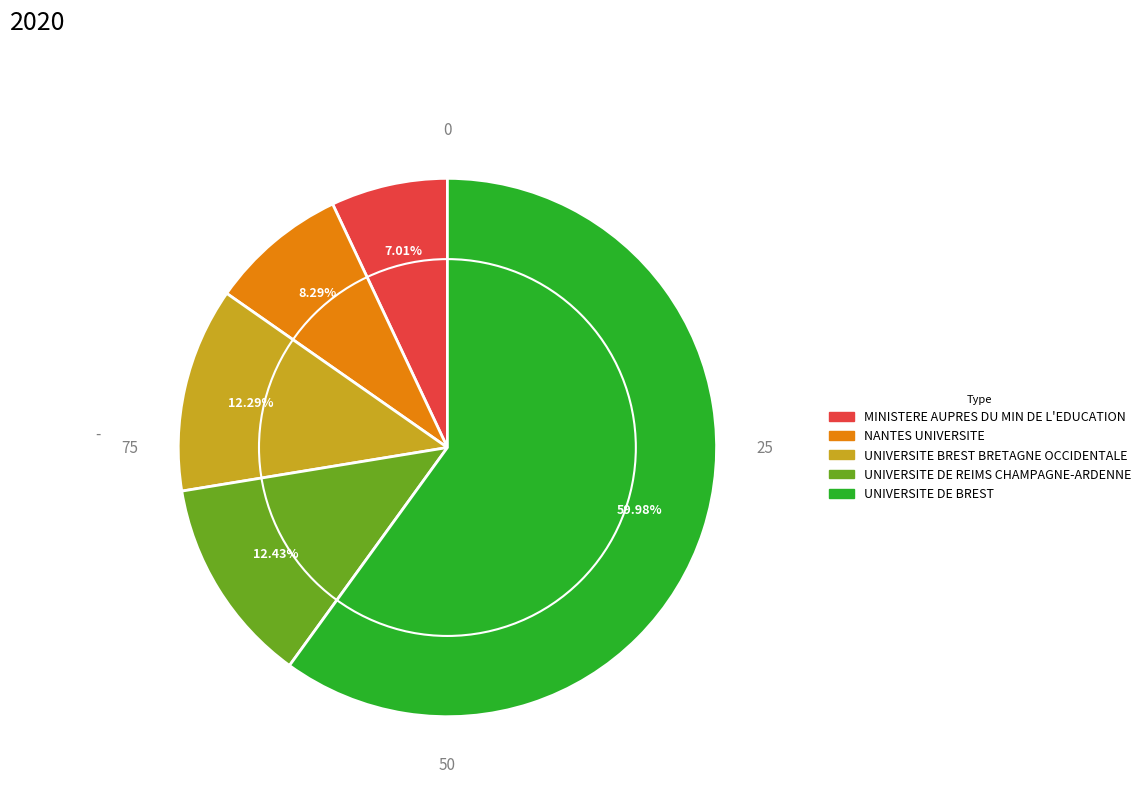

Does any single category account for the majority?

Yes